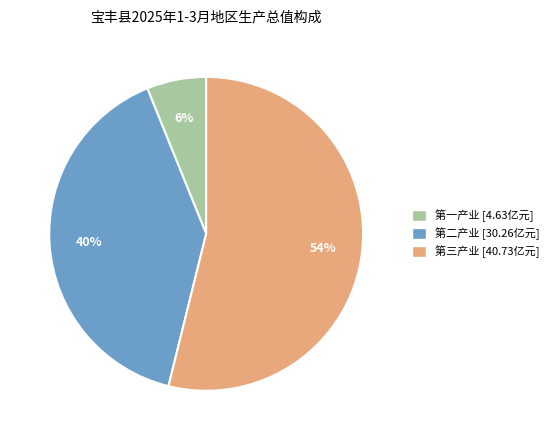

Rank the categories by value from lowest to highest.

第一产业, 第二产业, 第三产业